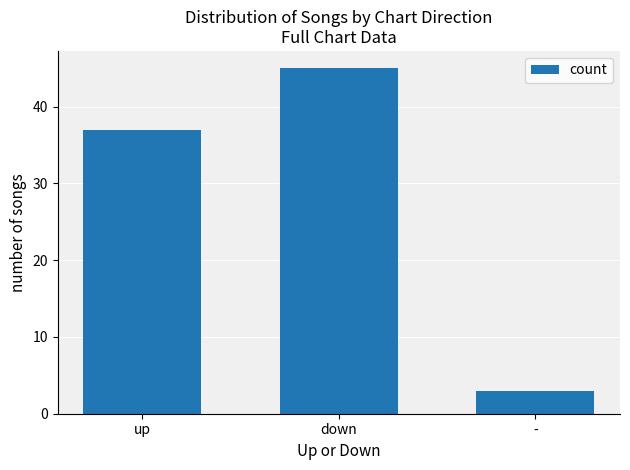

How many values are between 3 and 45?

3